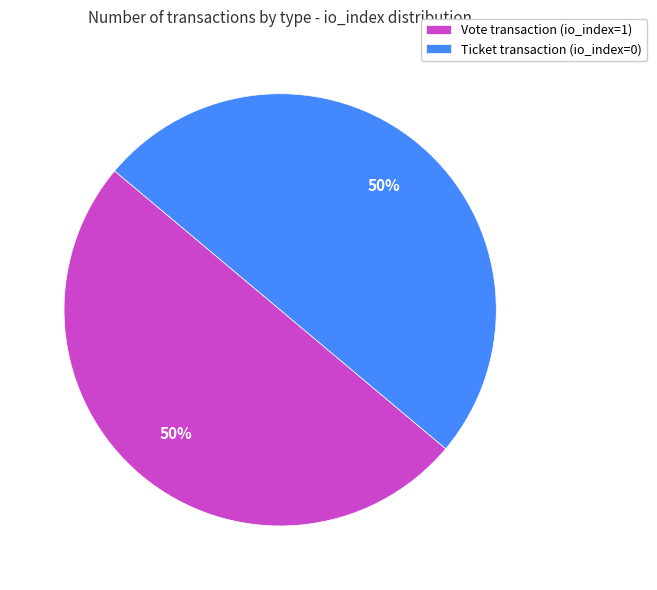

The Vote transaction (io_index=1) slice represents 50% of the pie. True or false?

True